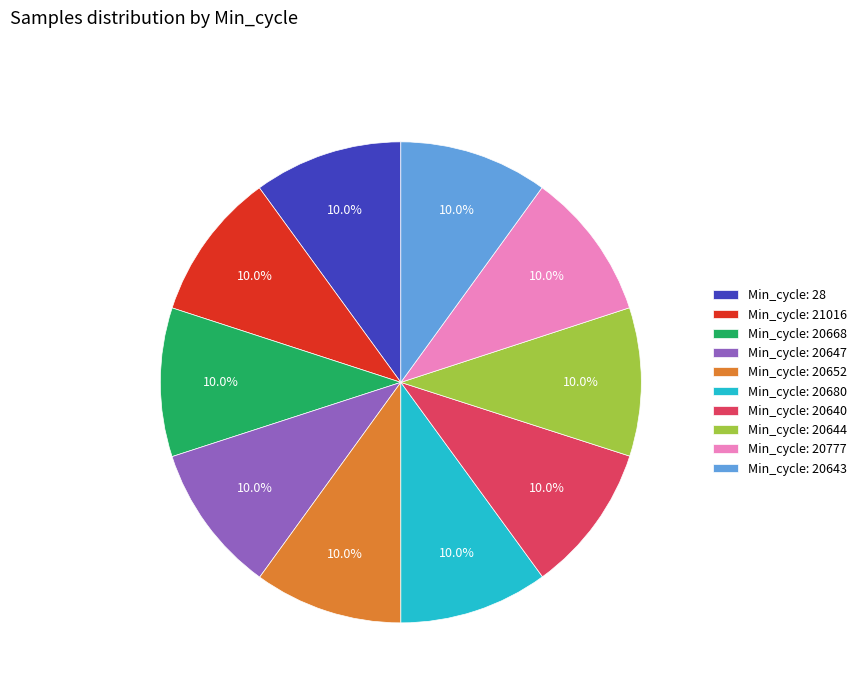

What is the ratio of the value at Min_cycle: 20652 to the value at Min_cycle: 28?

1.0